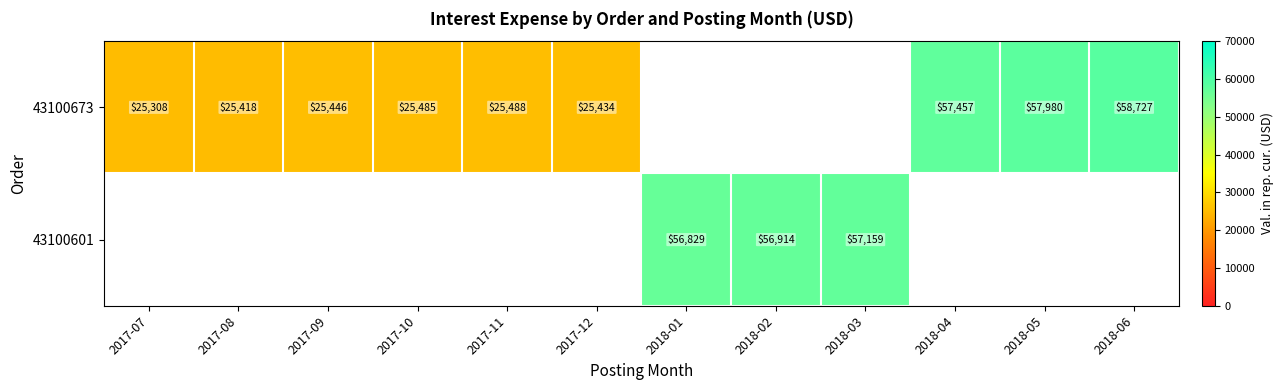

At how many categories does at least one series exceed 34030?

6